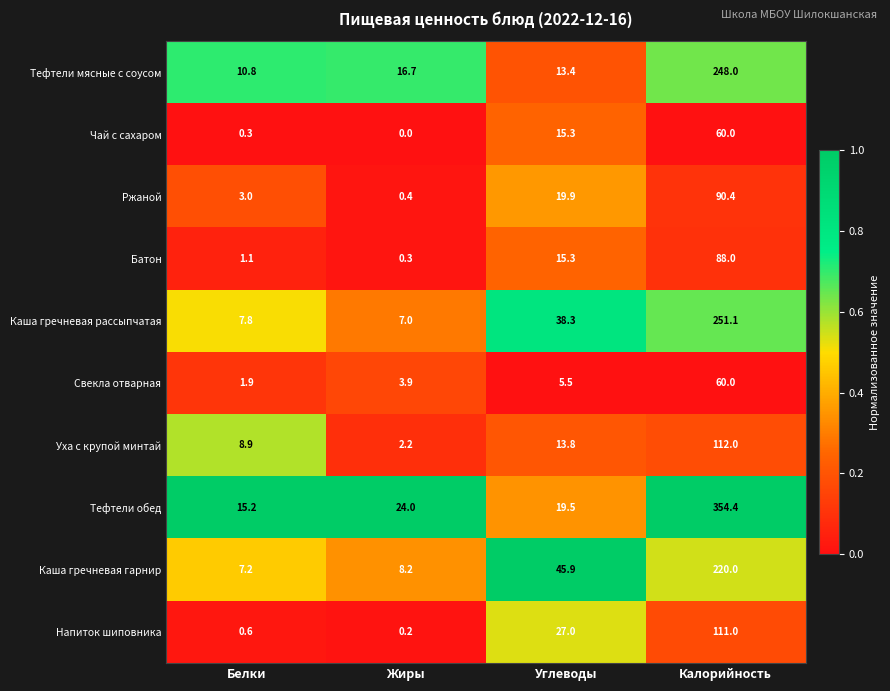

Which series has the largest total across all categories?

Тефтели обед